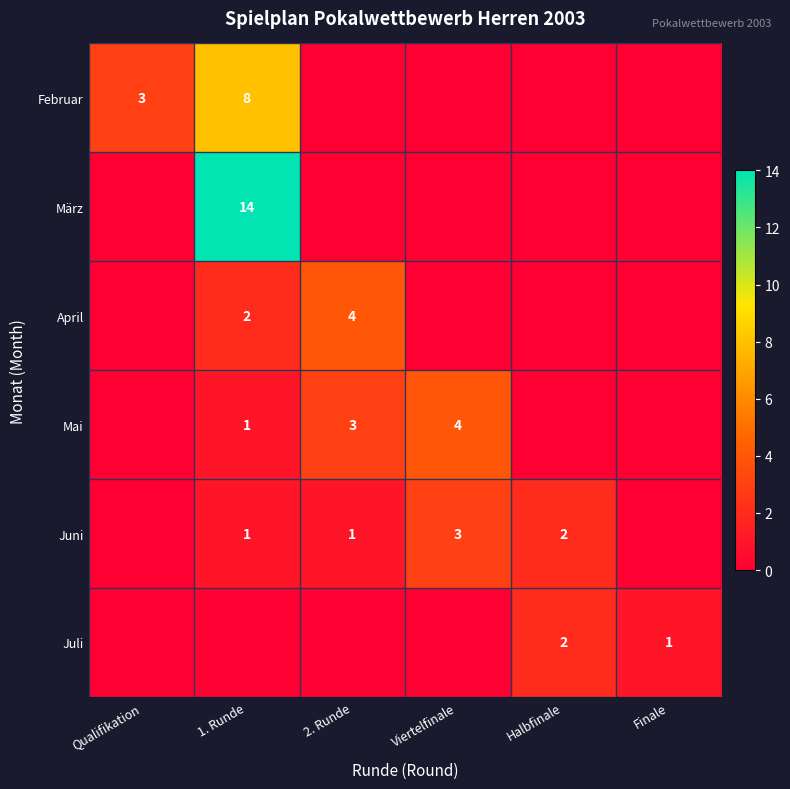

The value of Mai at Viertelfinale is 4. True or false?

True